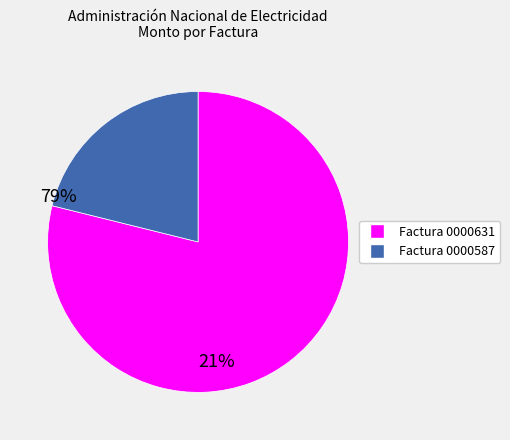

How many segments does this pie chart have?

2